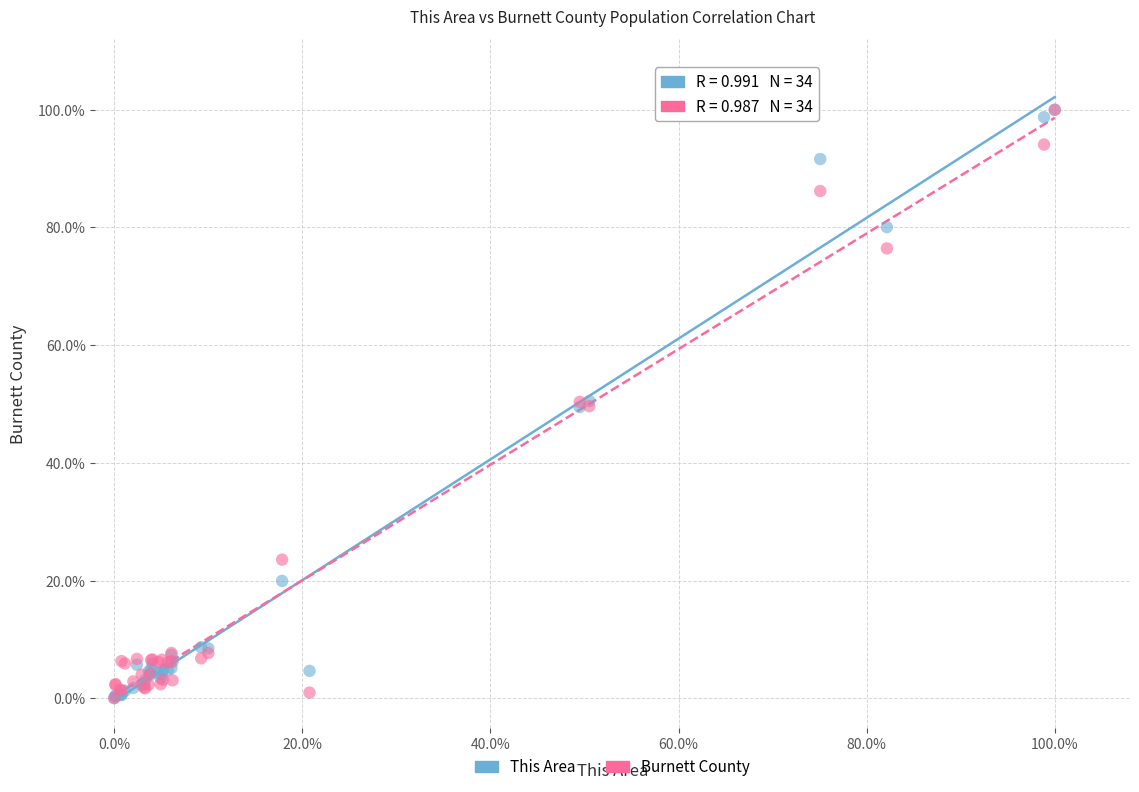

What are all the series names shown in the legend?

This Area, Burnett County